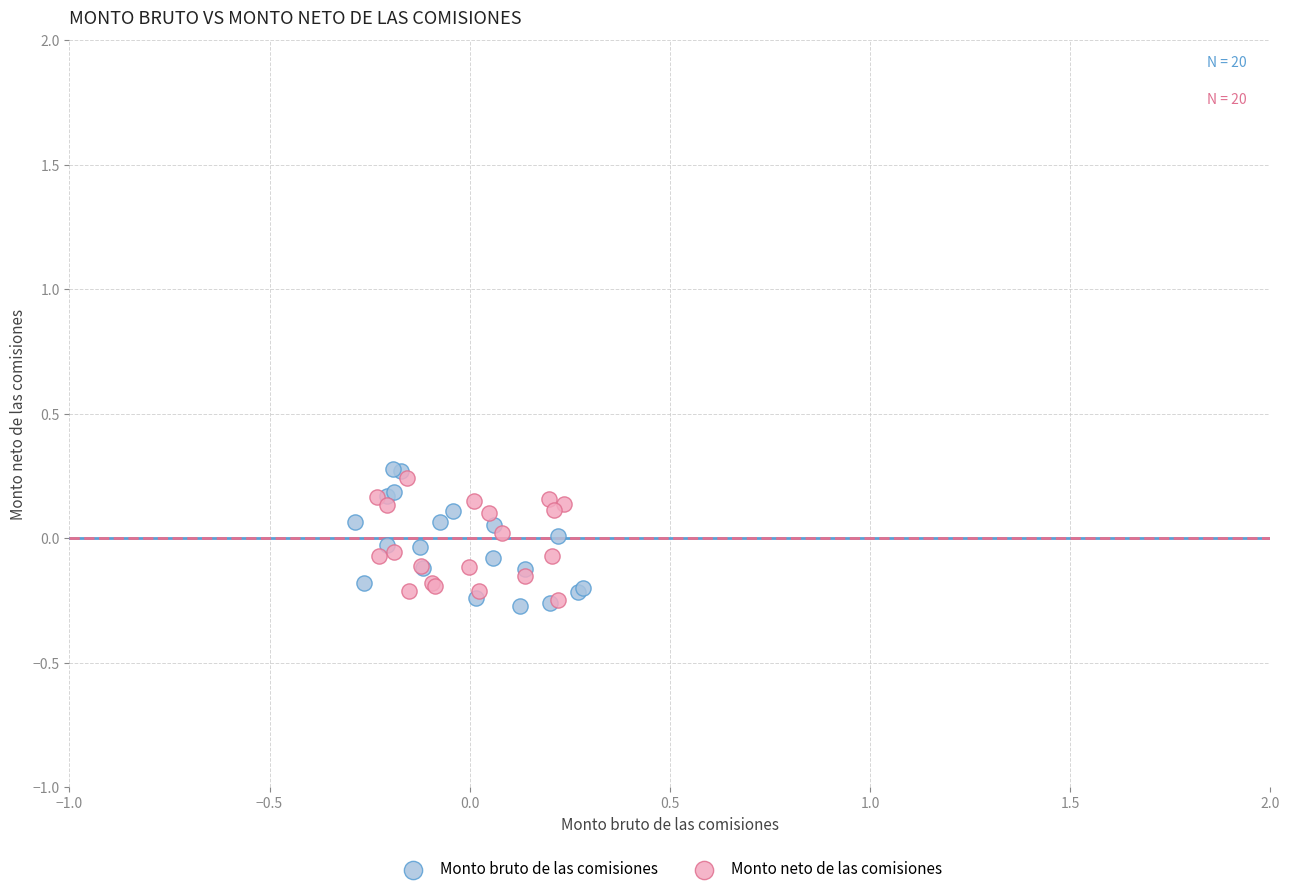

What are all the series names shown in the legend?

Monto bruto de las comisiones, Monto neto de las comisiones